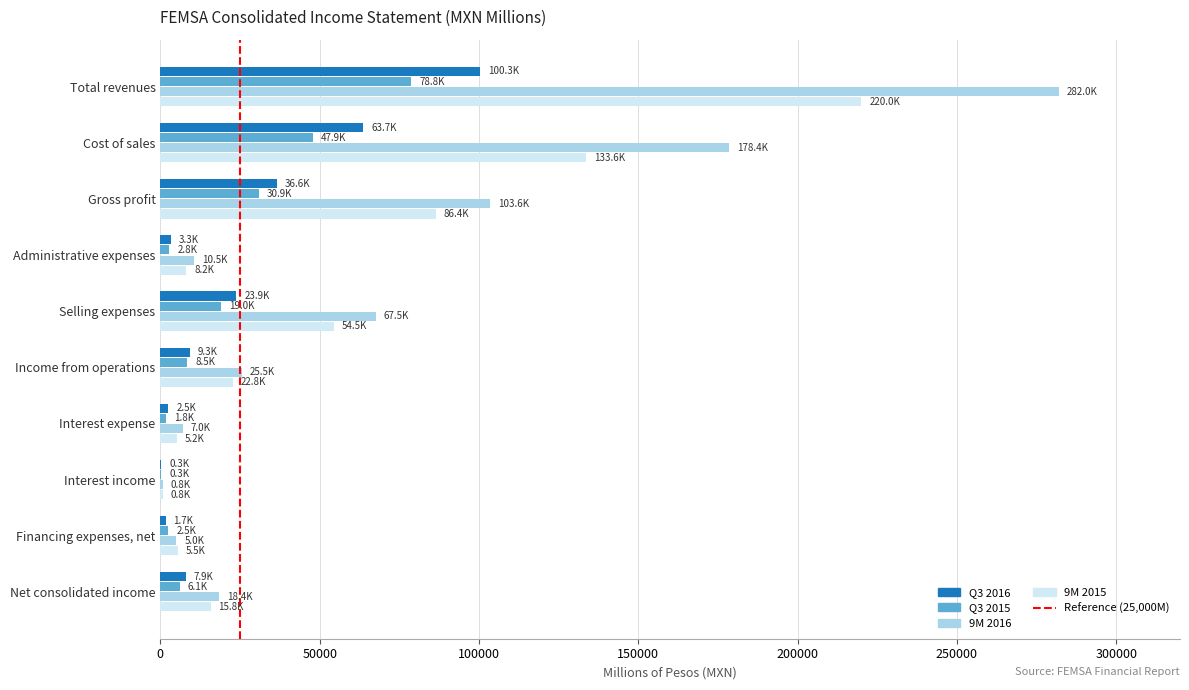

What is the maximum value for 9M 2016?

281970.0